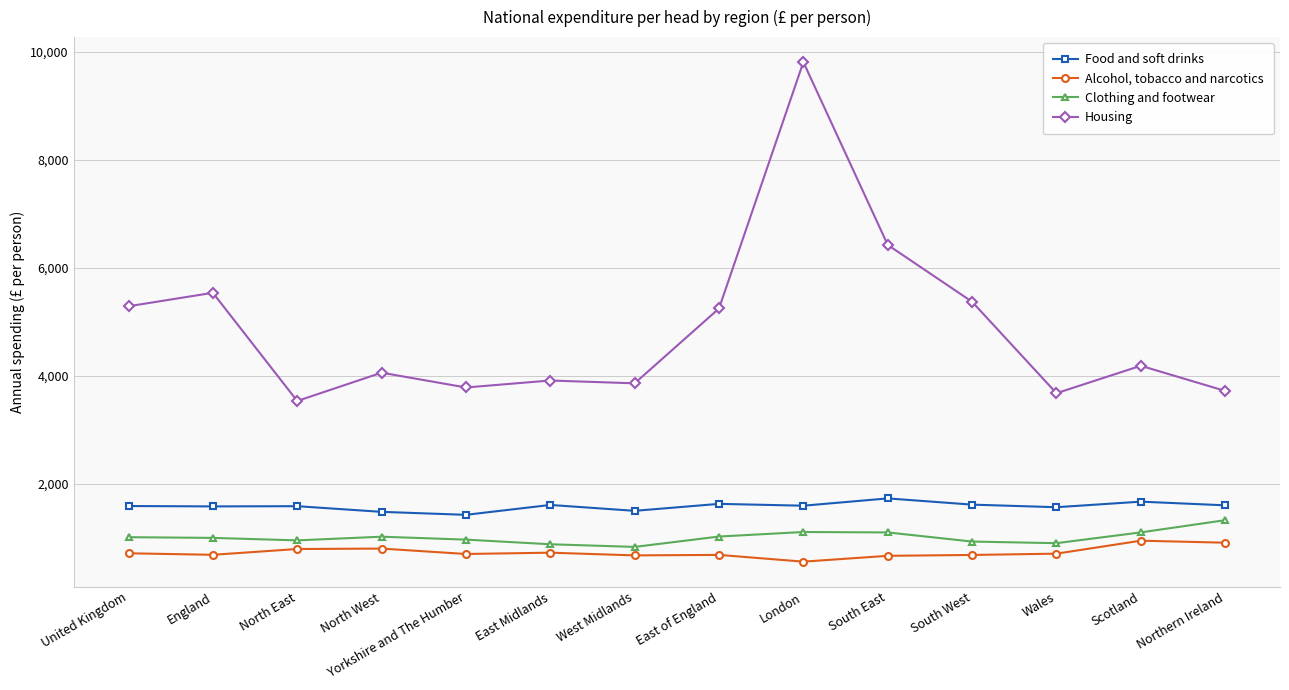

Which series has the largest range (max minus min)?

Housing